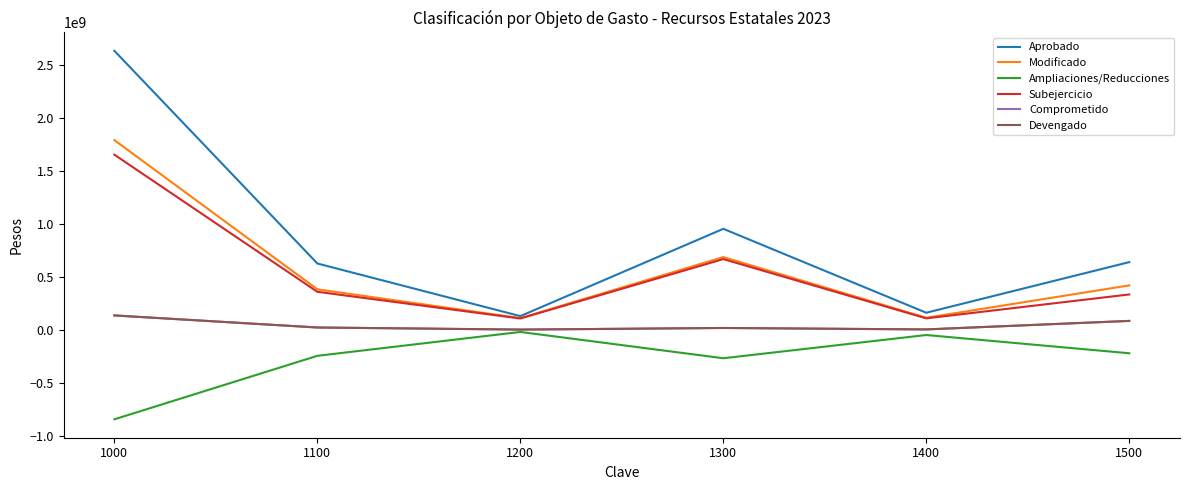

Which series has the largest total across all categories?

Aprobado